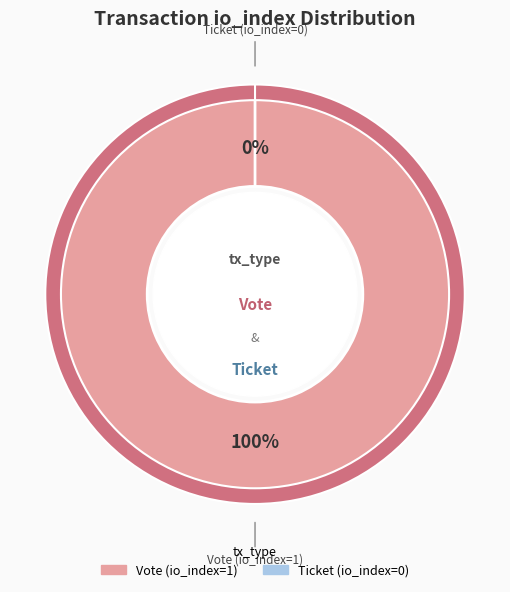

Which slice is the largest?

Vote (io_index=1)